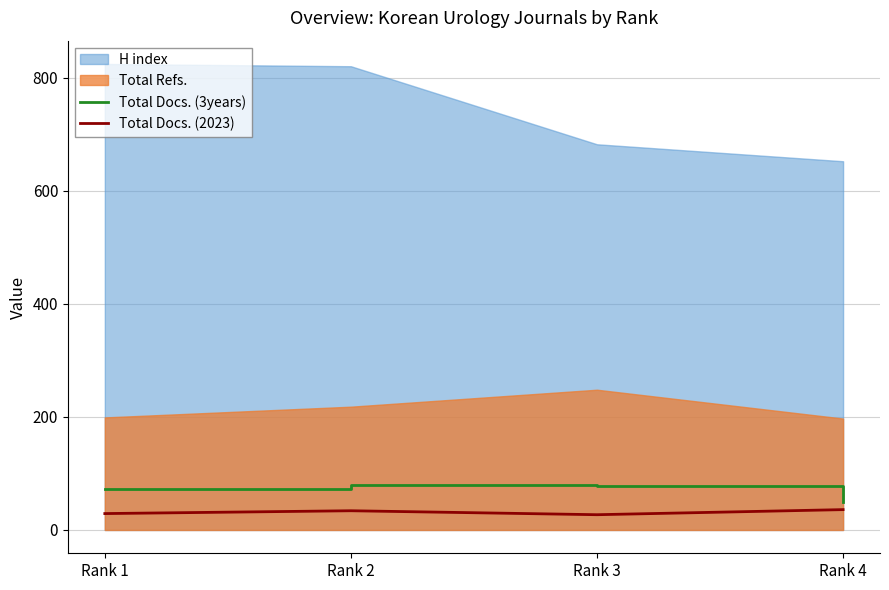

How many values in the Total Docs. (2023) series exceed 34?

1